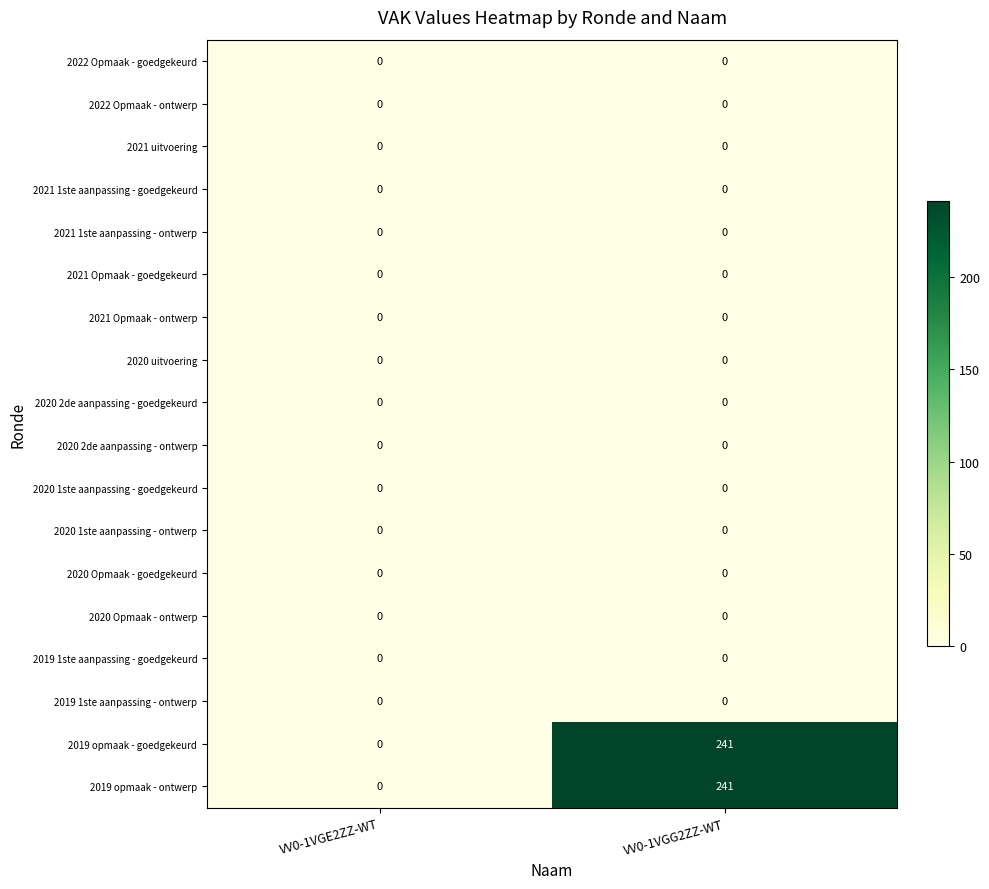

Which category has the highest value in the 2019 opmaak - ontwerp series?

VV0-1VGG2ZZ-WT